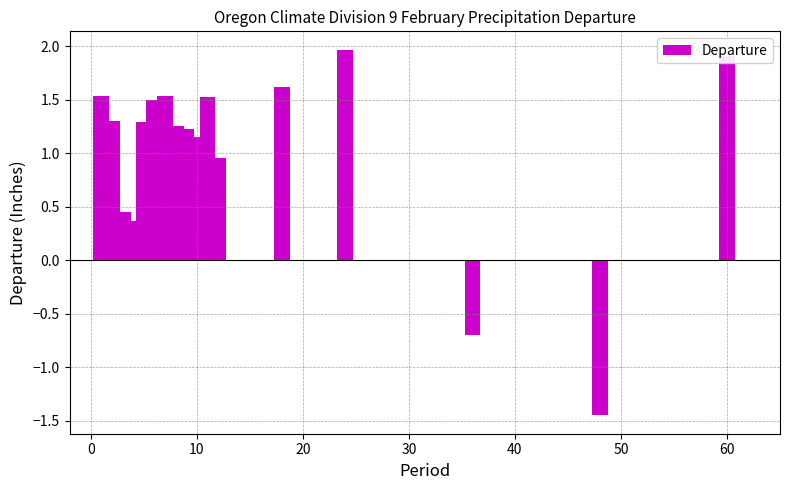

What is the maximum value shown in the chart?

2.0